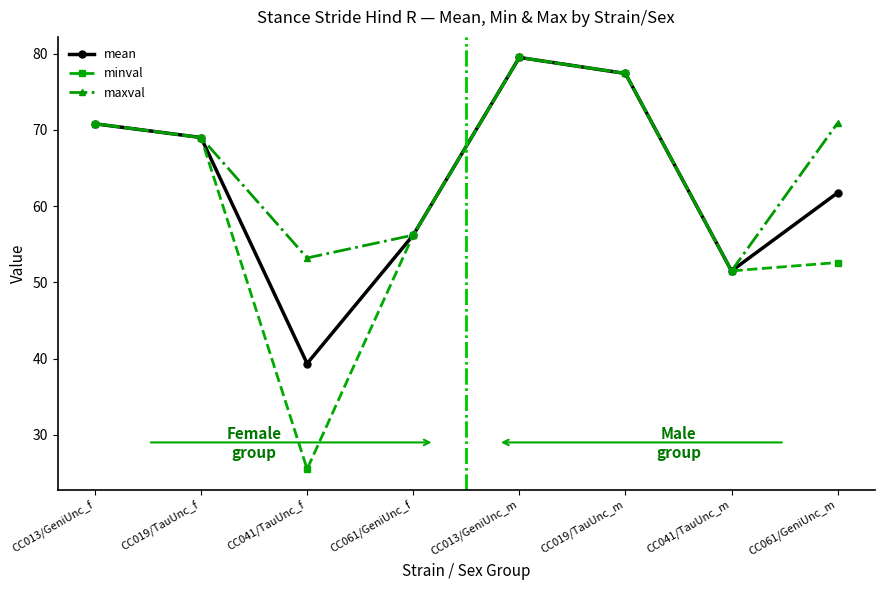

What are all the series names shown in the legend?

mean, minval, maxval